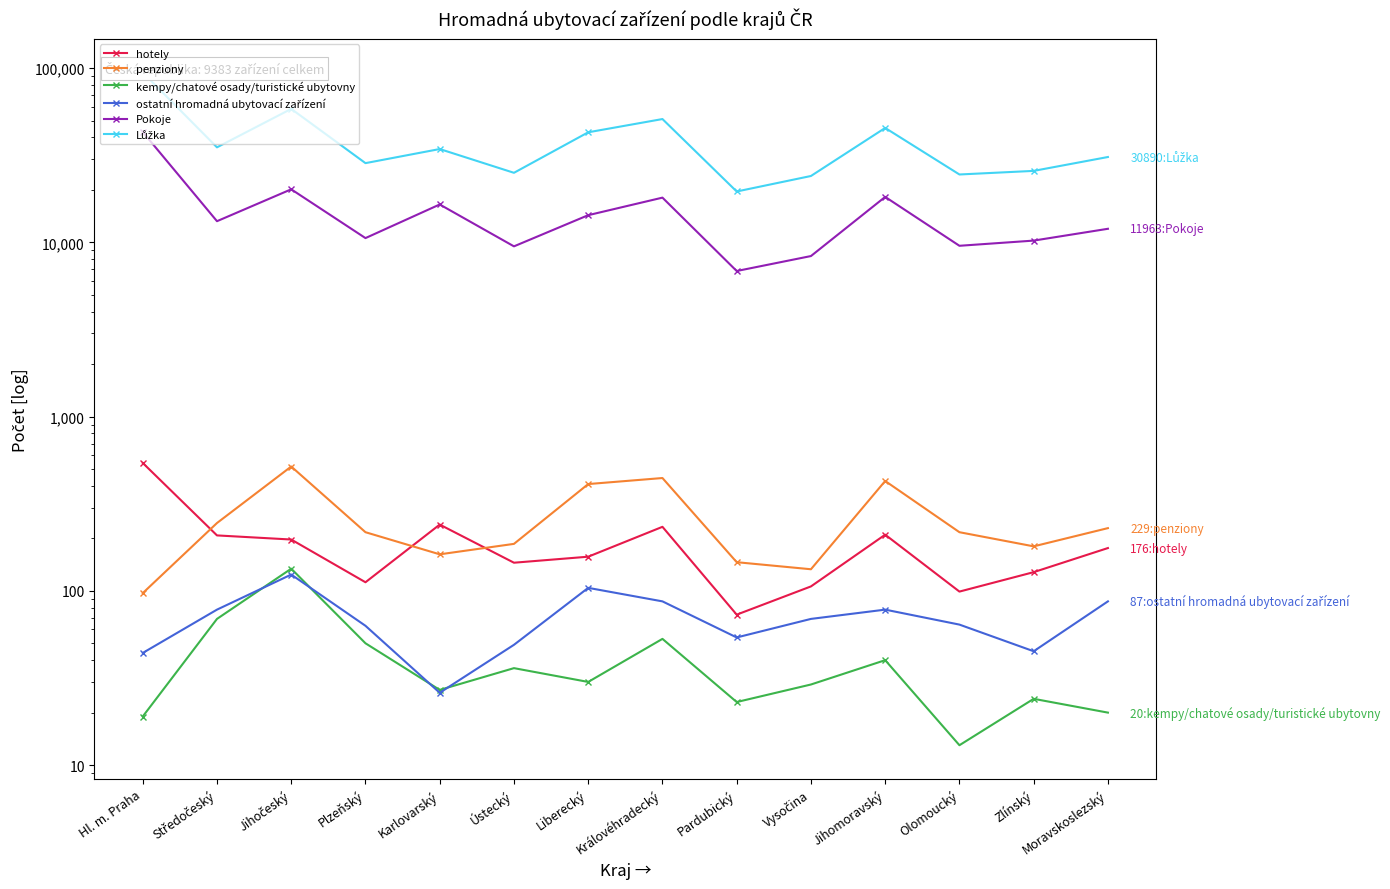

Between Plzeňský and Karlovarský, which is larger?

Karlovarský